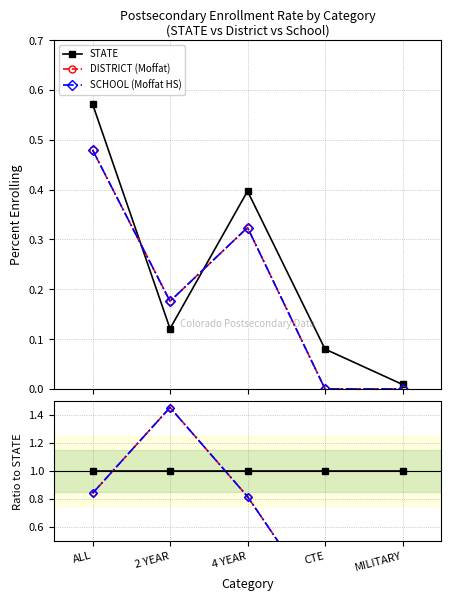

Is it true that STATE equals 1.0 at ALL?

True